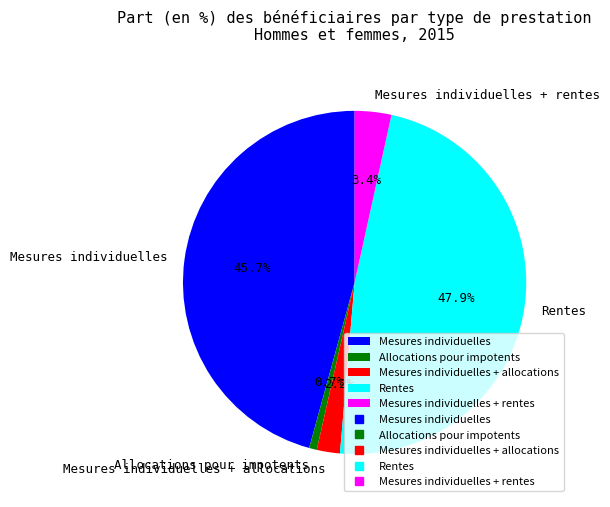

Which has a higher value, Allocations pour impotents or Mesures individuelles + allocations?

Mesures individuelles + allocations